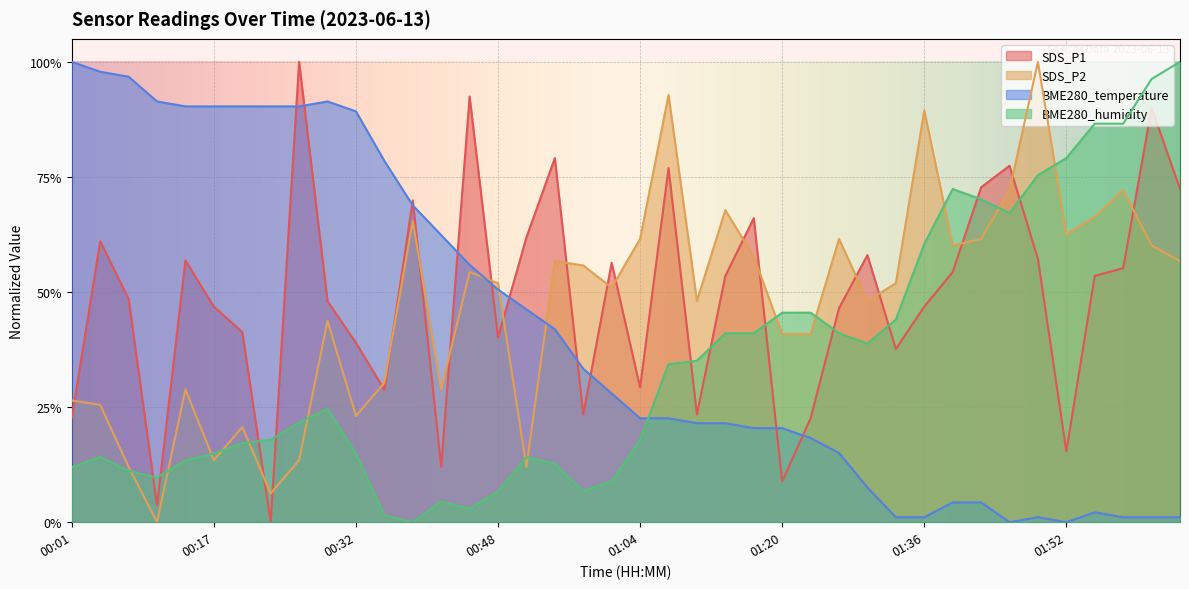

How many values in the BME280_humidity series exceed 0?

39